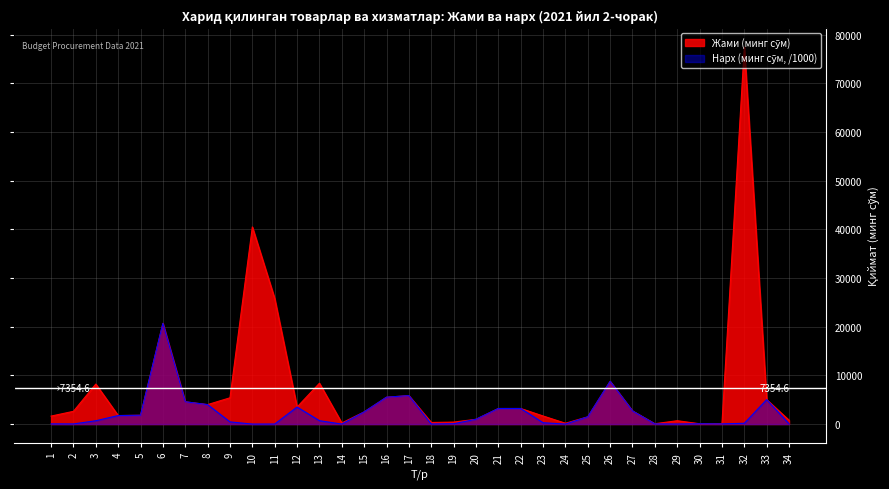

What is the difference between the Жами (минг сўм) values at 22 and 17?

2650.0